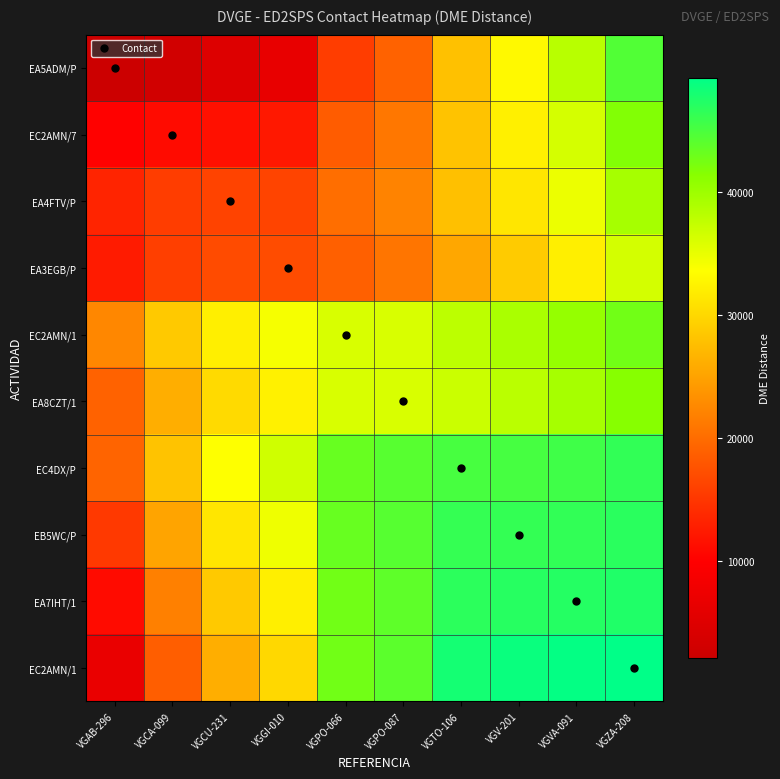

What is the total value across all series at VGTO-106?

369783.2